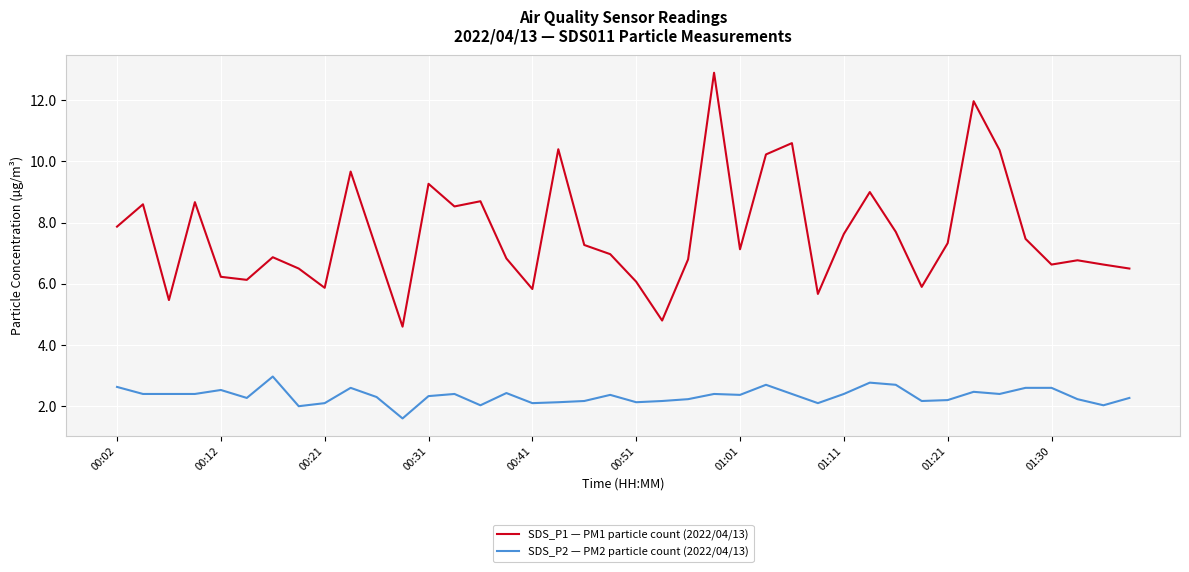

Which series has the largest total across all categories?

SDS_P1 — PM1 particle count (2022/04/13)